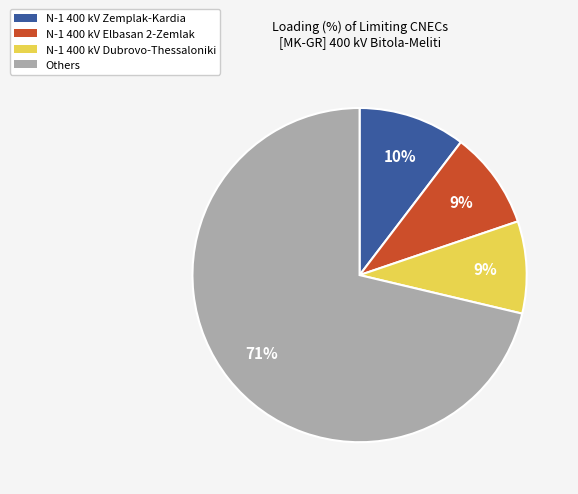

Is there any slice that represents more than half of the pie?

Yes